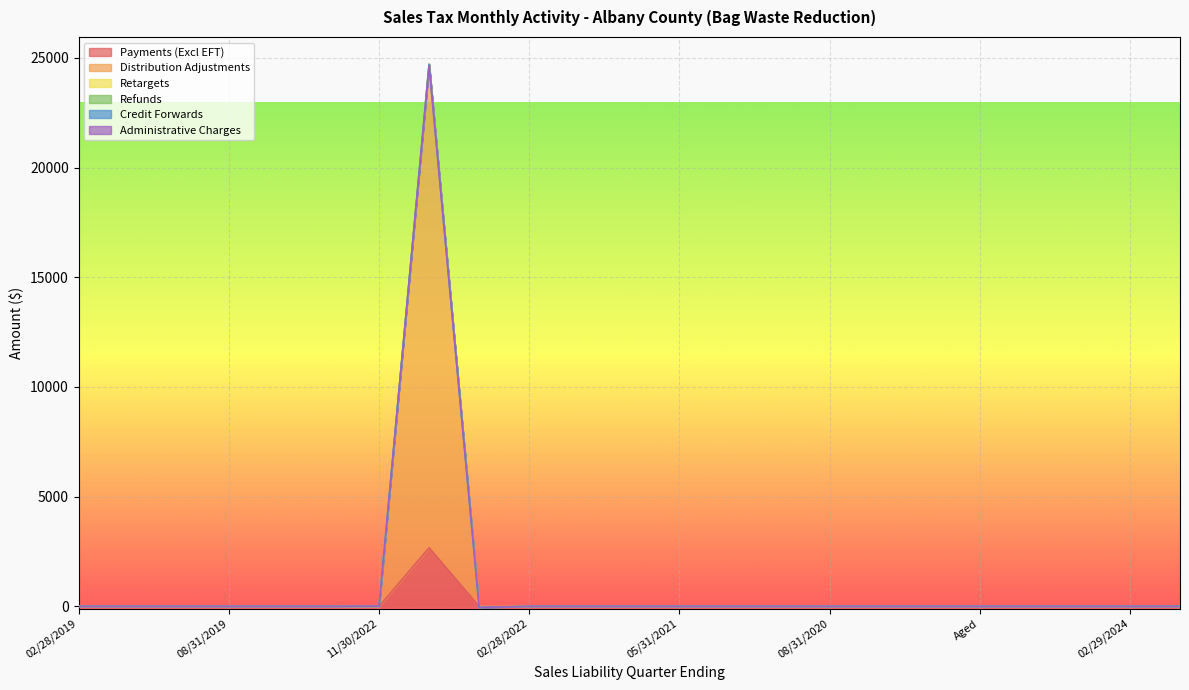

What is the lowest value of the Administrative Charges series?

-45.6